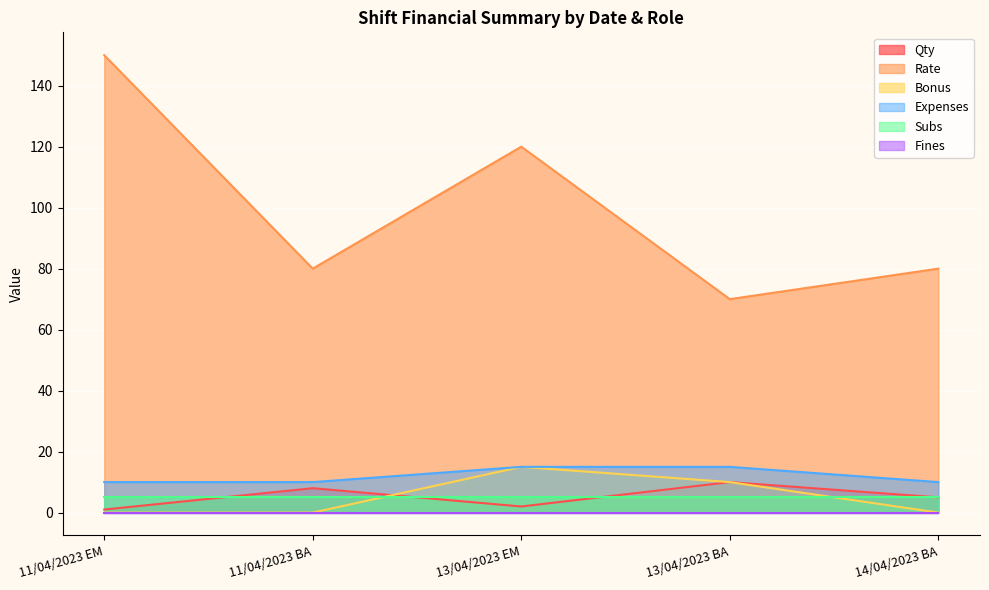

What is the difference between the maximum and minimum values in the Bonus series?

15